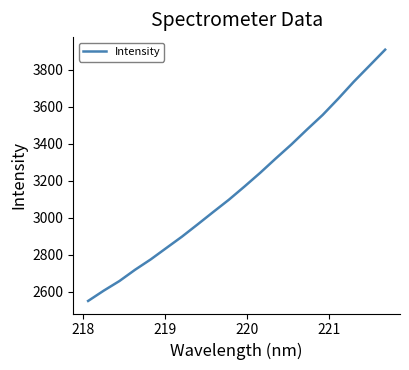

What is the smallest value displayed?

2551.4